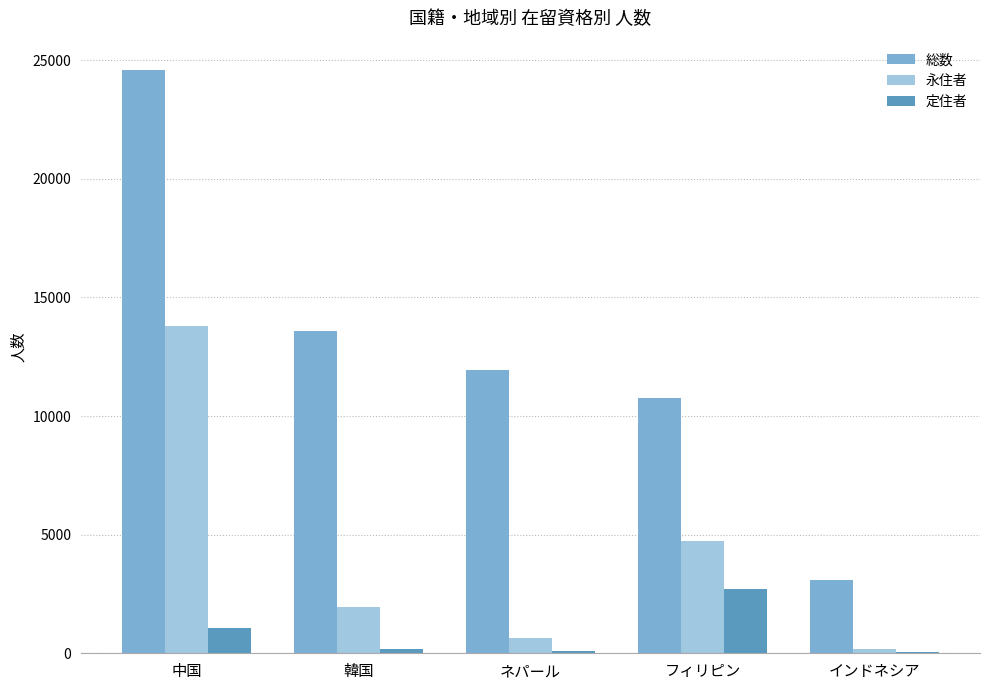

Which label corresponds to the largest value in the chart?

中国